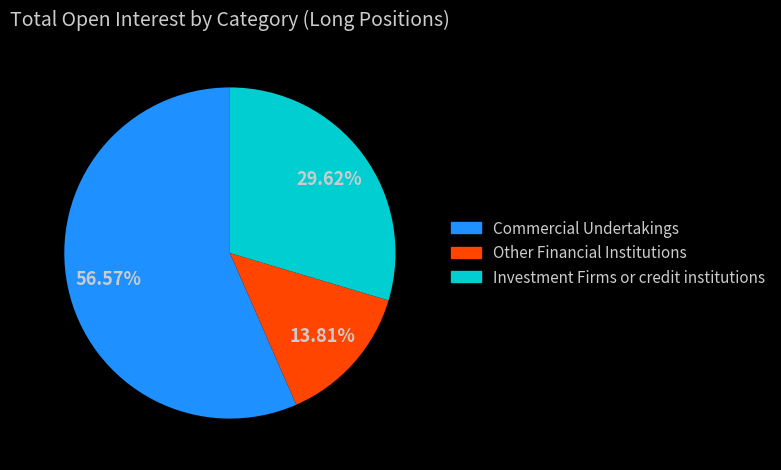

To the nearest percent, what is the average slice percentage?

33%